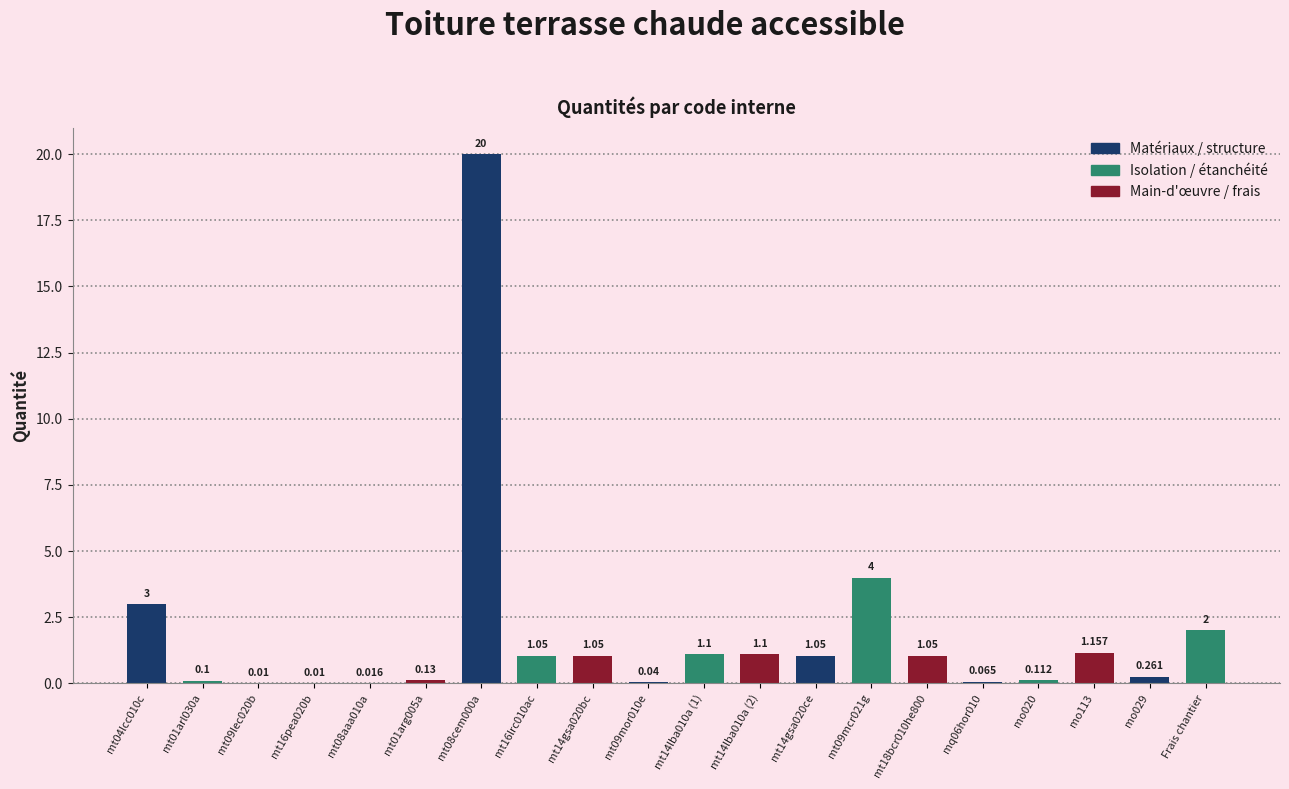

True or false: the data shows 0.0 at mt01arl030a.

False